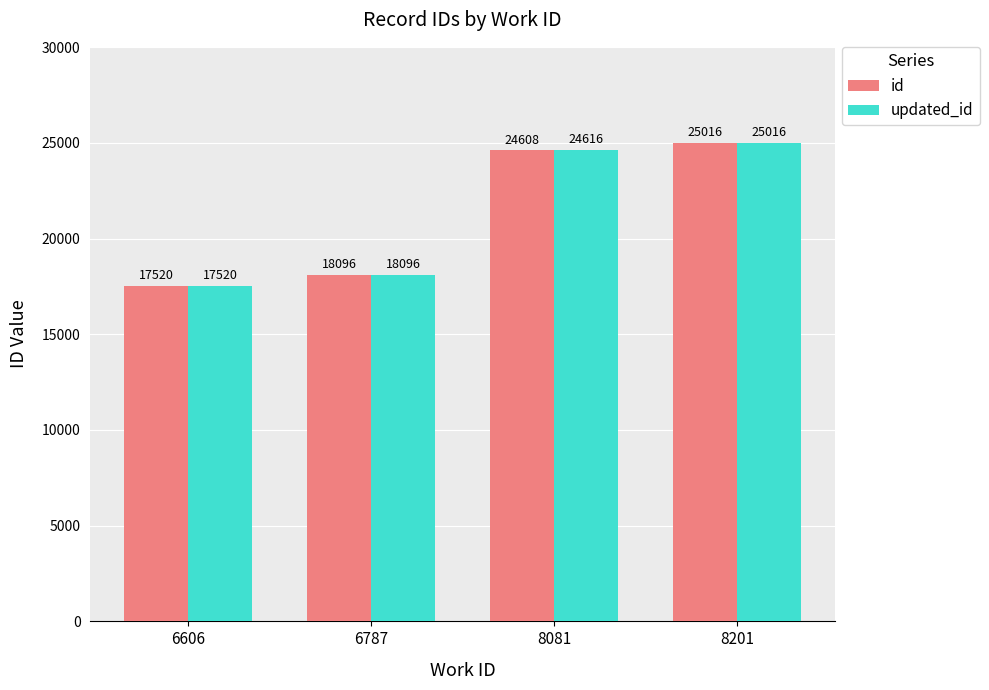

The updated_id series shows 18096 at 6787. True or false?

True